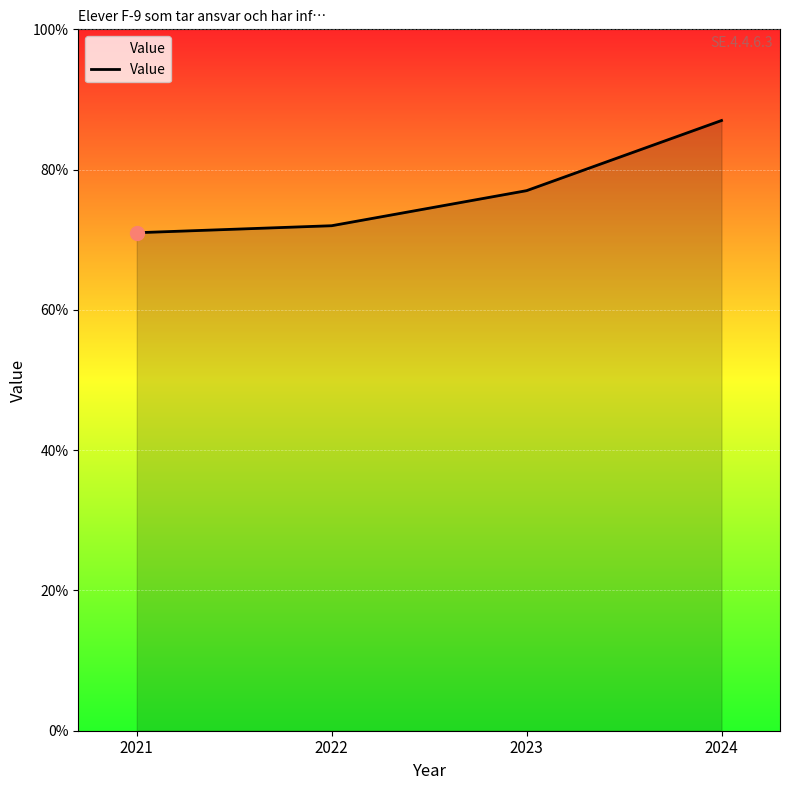

What is the change in value from 2023 to 2024?

+10